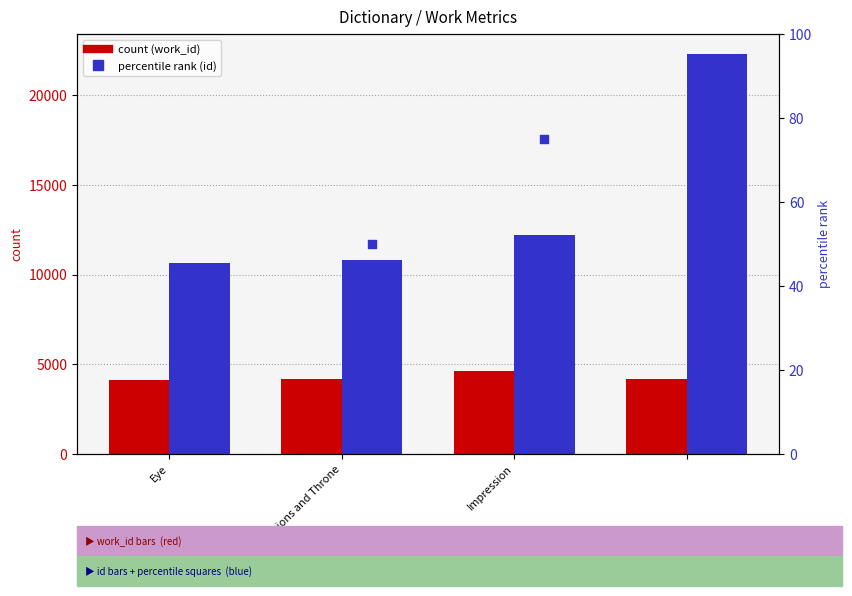

At how many categories does at least one series exceed 15775?

1